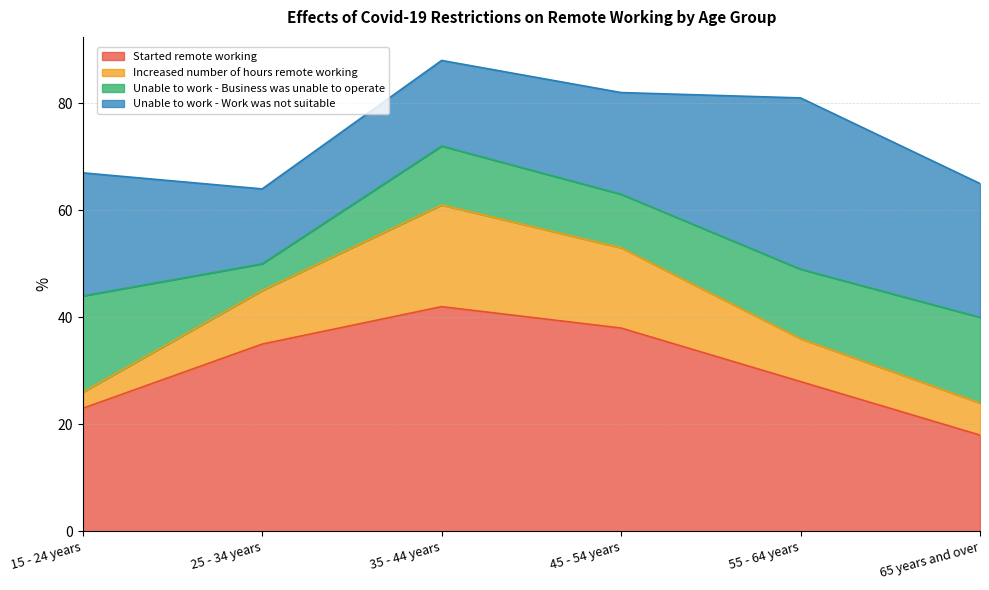

How many lines are shown in the chart?

4